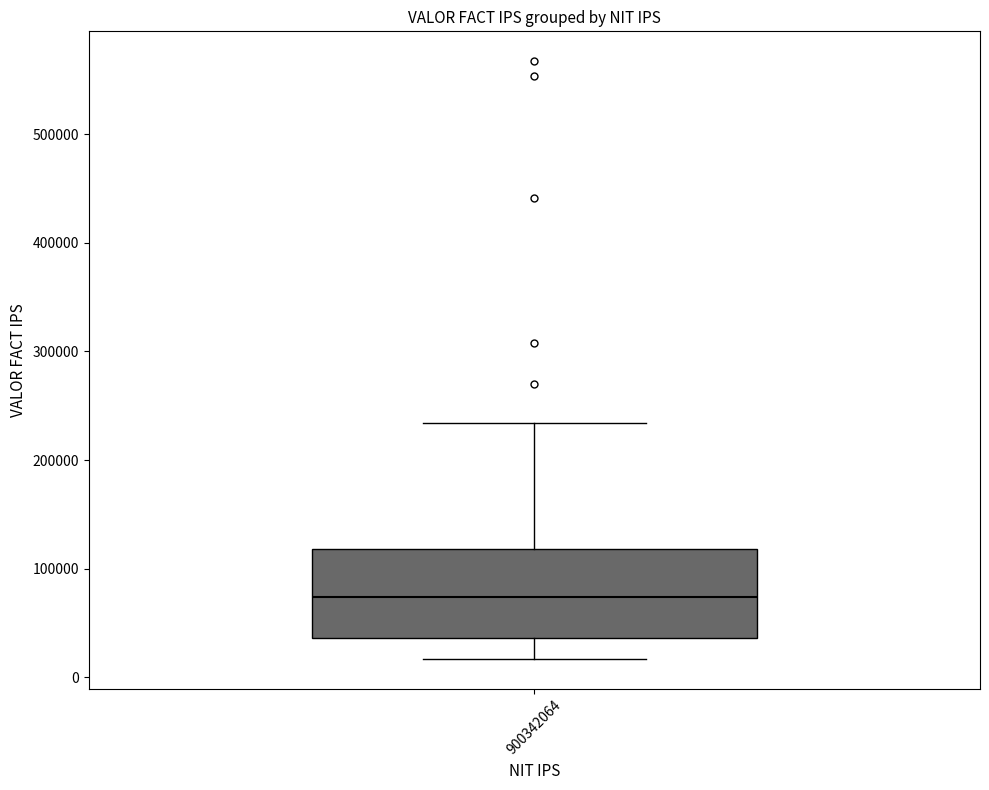

Transcribe this box plot: give where the median line is, the range the box spans, and where the two whiskers end, as read against the y-axis. The values are not printed on the chart, so give them approximately, as read against the axis.

median 70000, box 40000 to 120000, whiskers 20000 to 230000